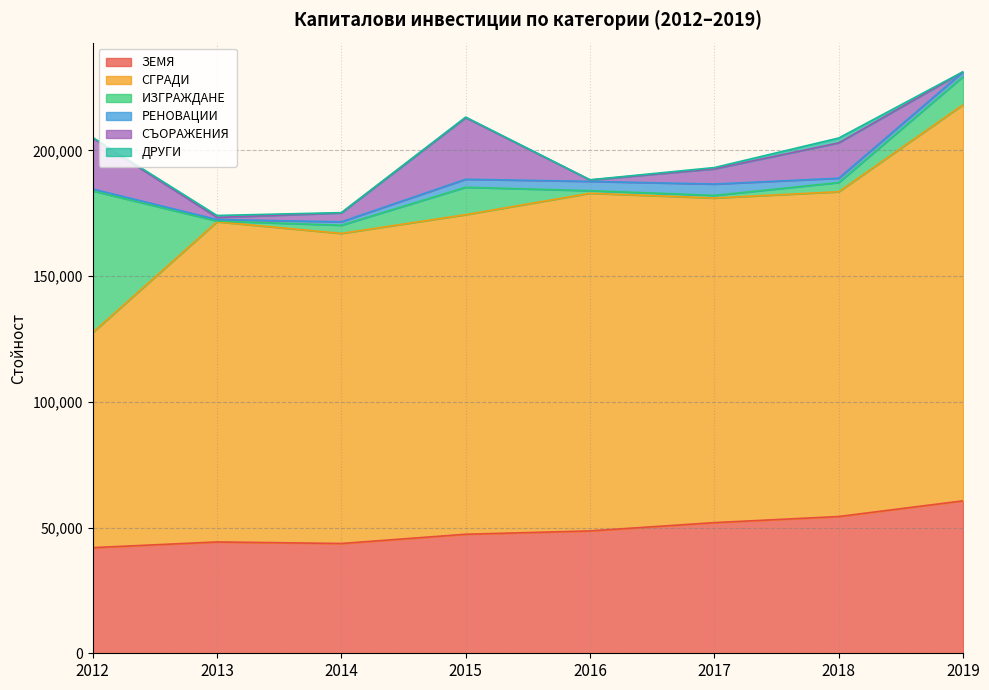

Reading right to left, transcribe all the data shown in this chart.

ЗЕМЯ: 2019=60639	2018=54392	2017=51968	2016=48676	2015=47340	2014=43664	2013=44281	2012=42012
СГРАДИ: 2019=157582	2018=129185	2017=129130	2016=134303	2015=127131	2014=123345	2013=127351	2012=85552
ИЗГРАЖДАНЕ: 2019=11170	2018=3670	2017=1022	2016=1029	2015=10898	2014=3256	2013=295	2012=56353
РЕНОВАЦИИ: 2019=1885	2018=1717	2017=4517	2016=3694	2015=3186	2014=1368	2013=588	2012=775
СЪОРАЖЕНИЯ: 2019=0	2018=14054	2017=6053	2016=554	2015=24487	2014=3514	2013=846	2012=20271
ДРУГИ: 2019=57	2018=1936	2017=517	2016=88	2015=238	2014=136	2013=776	2012=215